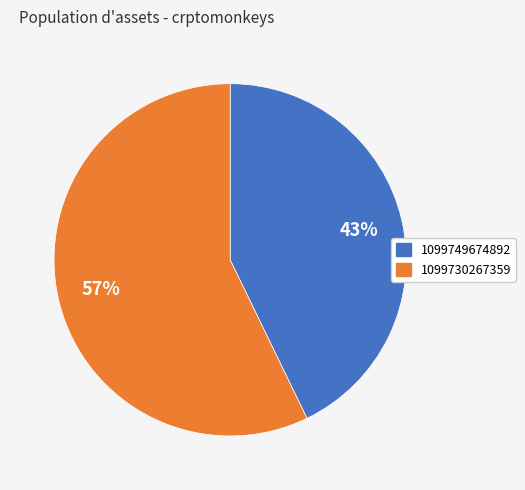

Is it true that 1099749674892 is 57% of the pie?

False